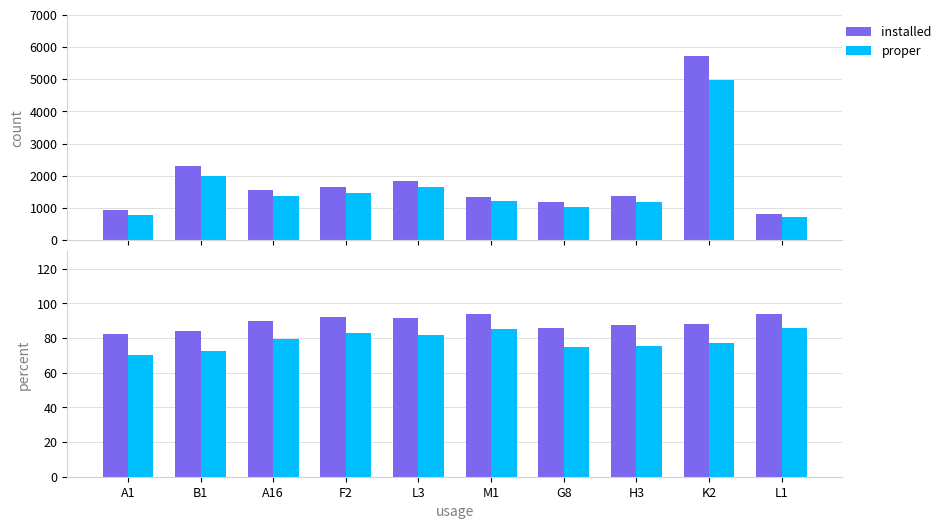

How many bars are there in total?

40